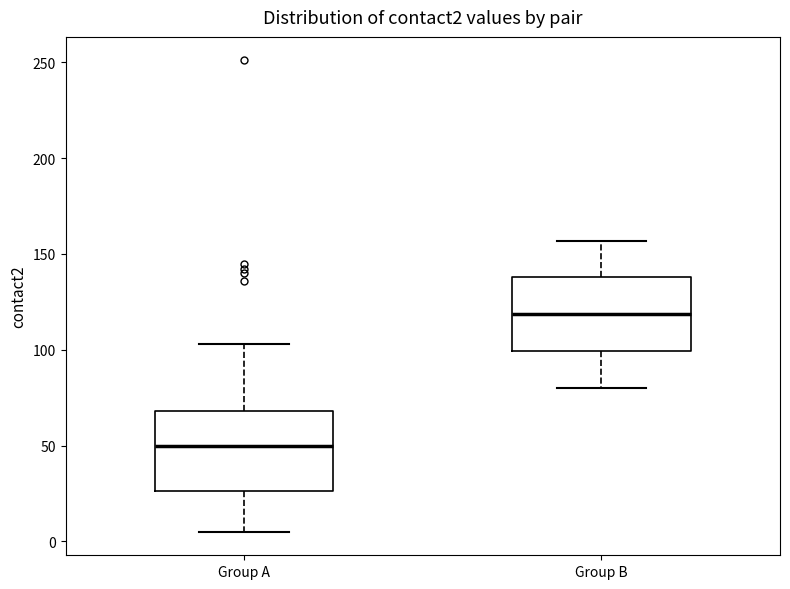

Where does the upper whisker of the box for Group A end on the y-axis? The values are not printed on the chart, so give them approximately, as read against the axis.

105